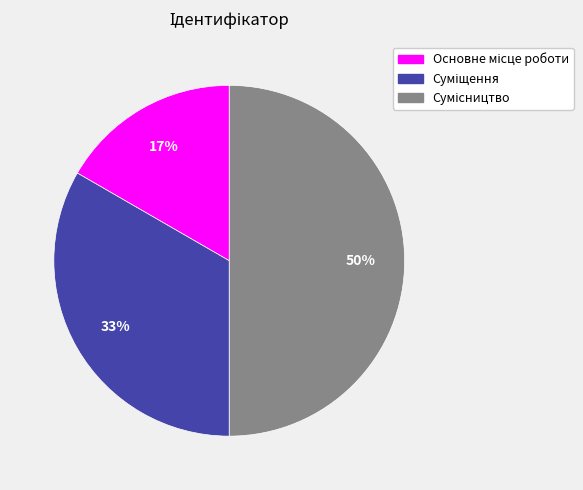

To the nearest percent, what is the average slice percentage?

33%